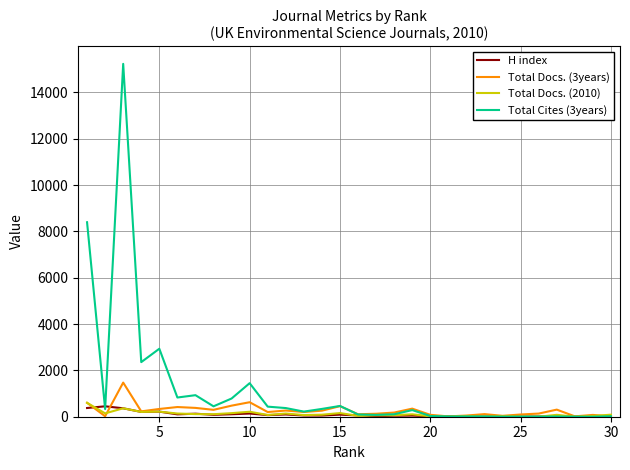

What is the maximum value shown in the chart?

15231